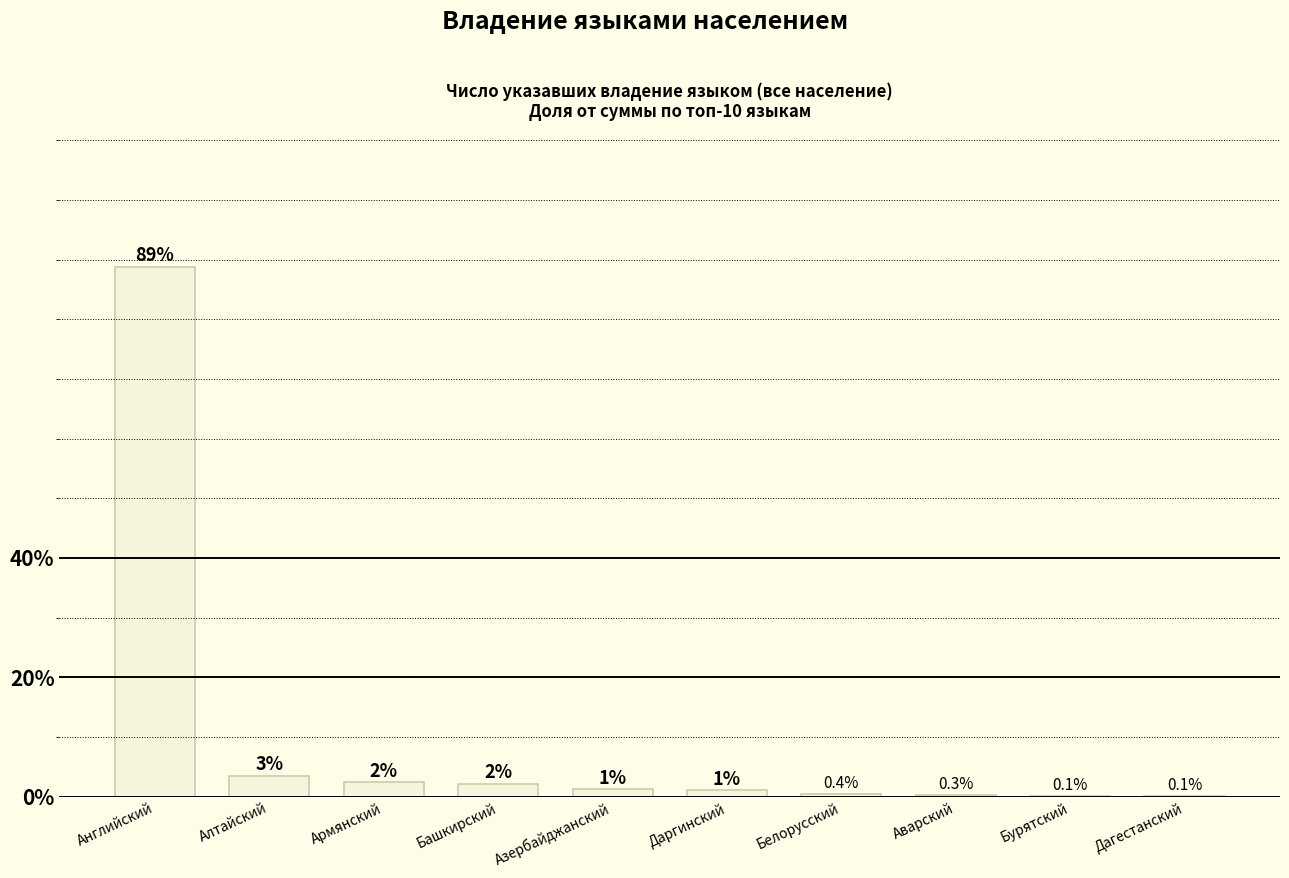

Where does the data first go above 1?

Английский